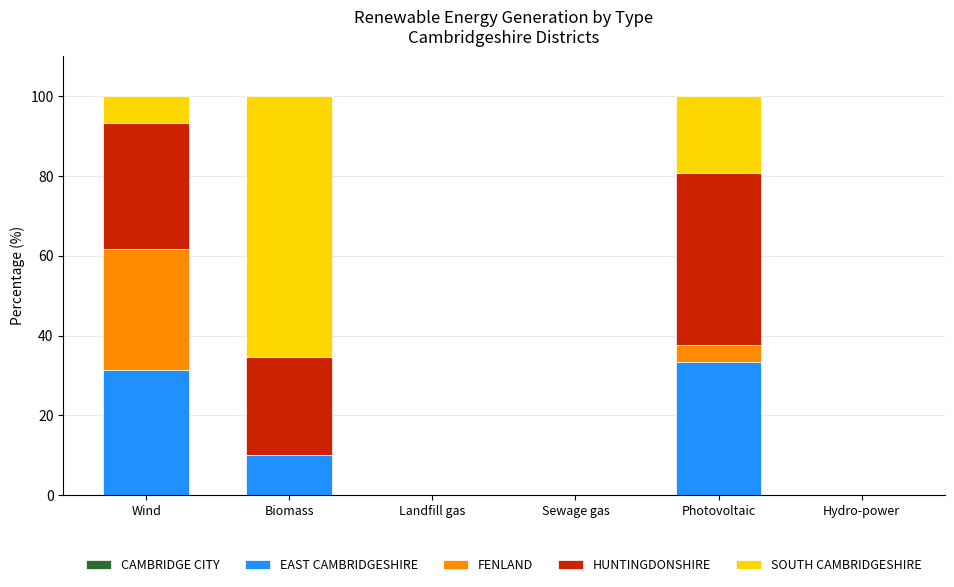

What is the total value across all series at Wind?

100.0